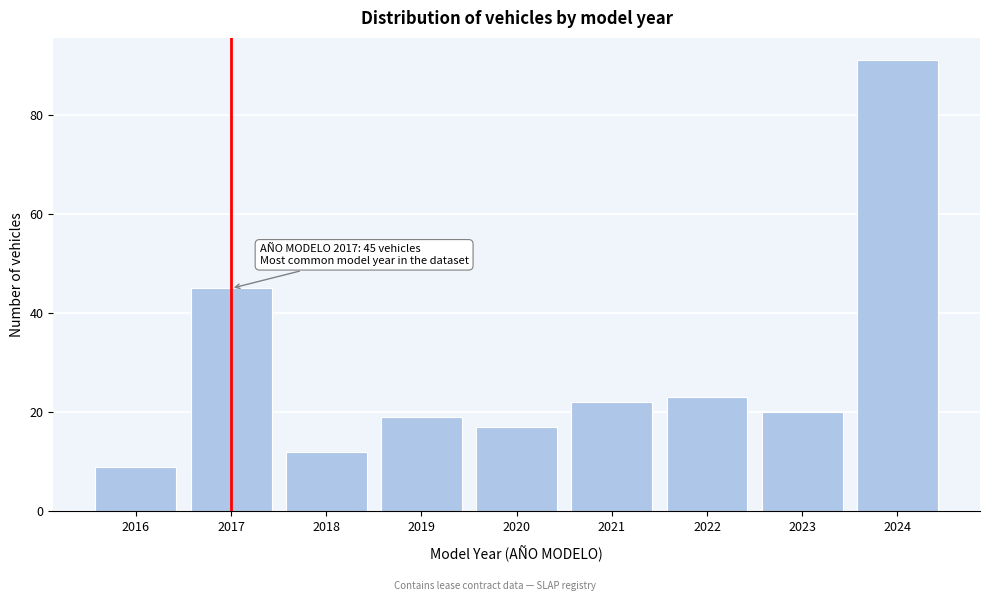

Reading left to right, list all the values displayed in this chart.

2016=9	2017=45	2018=12	2019=19	2020=17	2021=22	2022=23	2023=20	2024=91